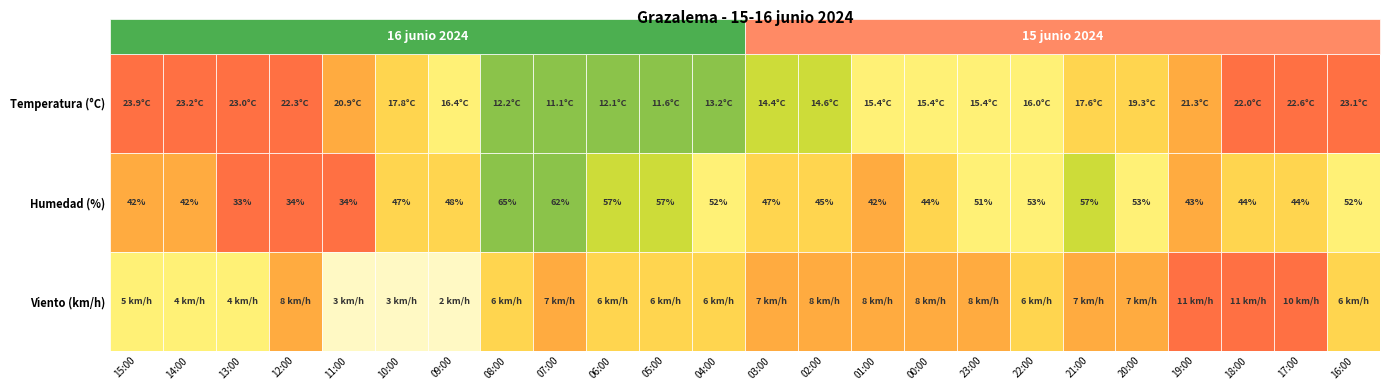

List the labels in order of Humedad (%) value, smallest first.

13:00, 12:00, 11:00, 15:00, 14:00, 01:00, 19:00, 00:00, 18:00, 17:00, 02:00, 10:00, 03:00, 09:00, 23:00, 04:00, 16:00, 22:00, 20:00, 06:00, 05:00, 21:00, 07:00, 08:00